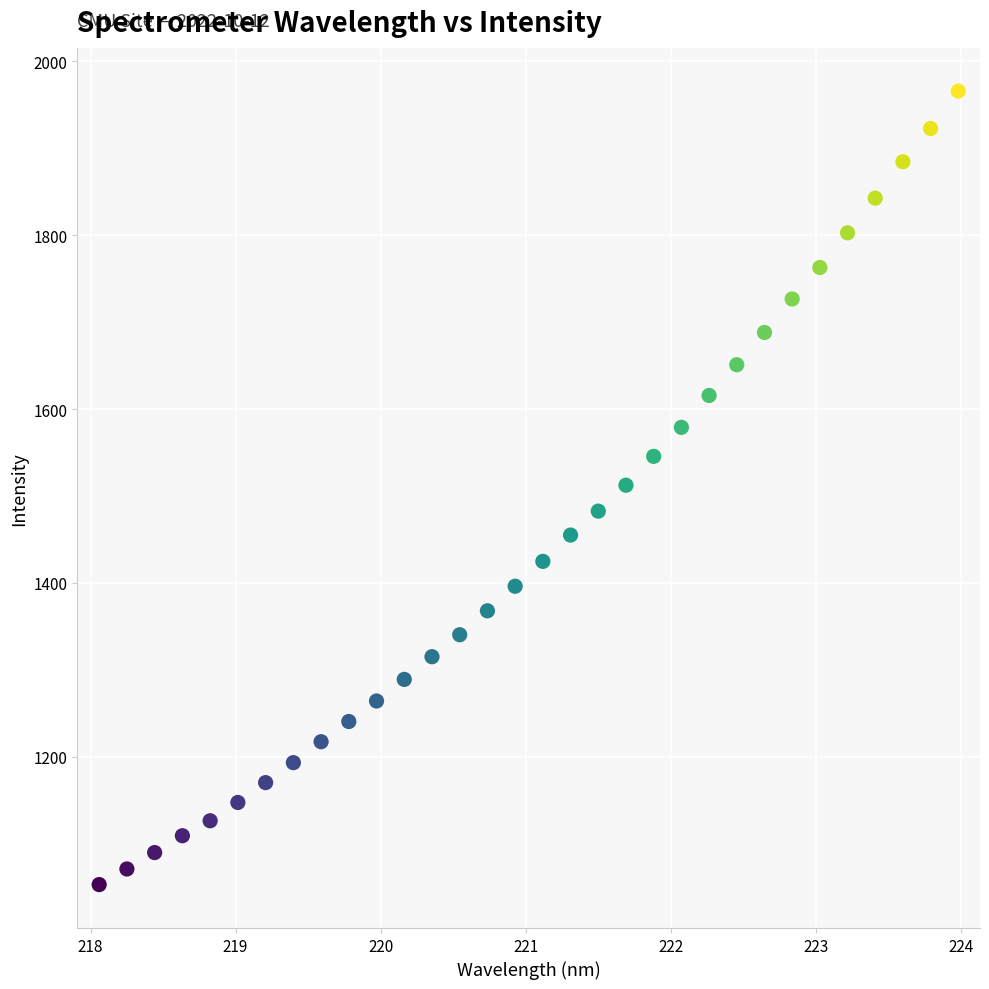

What is the range of Y values (max minus min)?

913.3